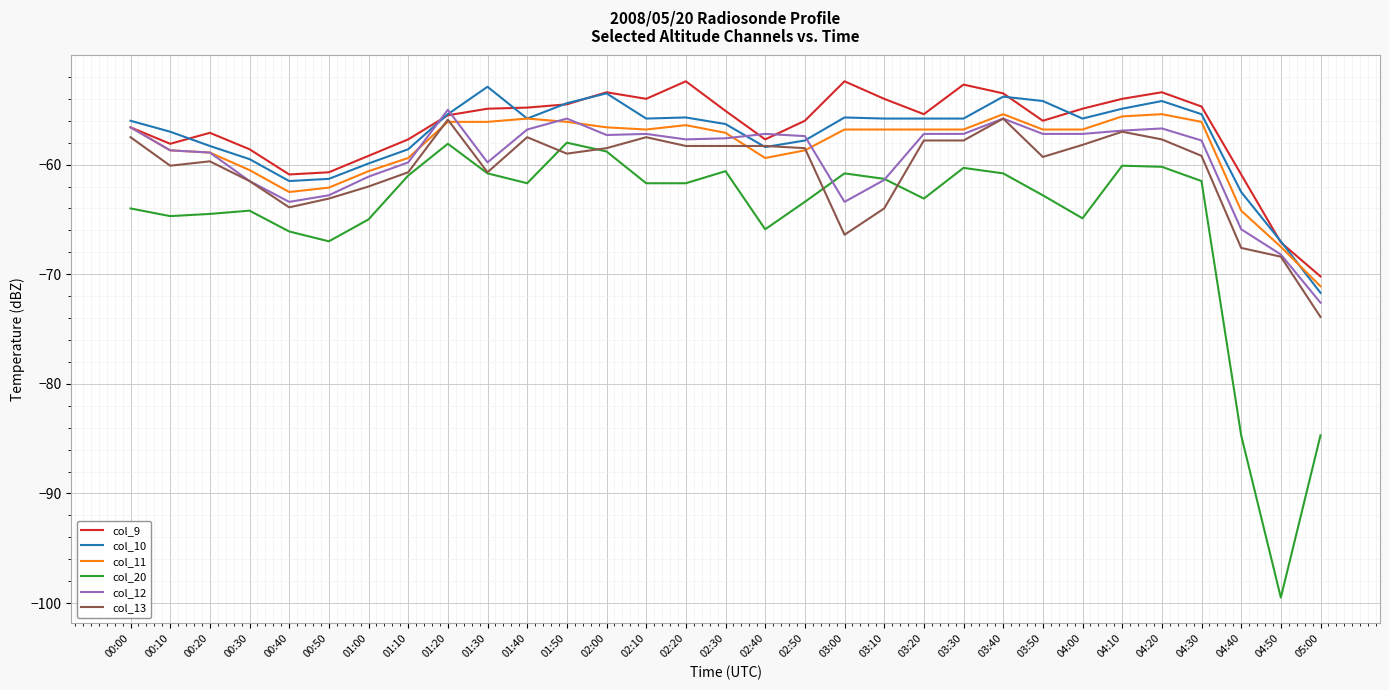

Is the value of col_13 at 02:10 greater than the value of col_20 at 00:30?

Yes